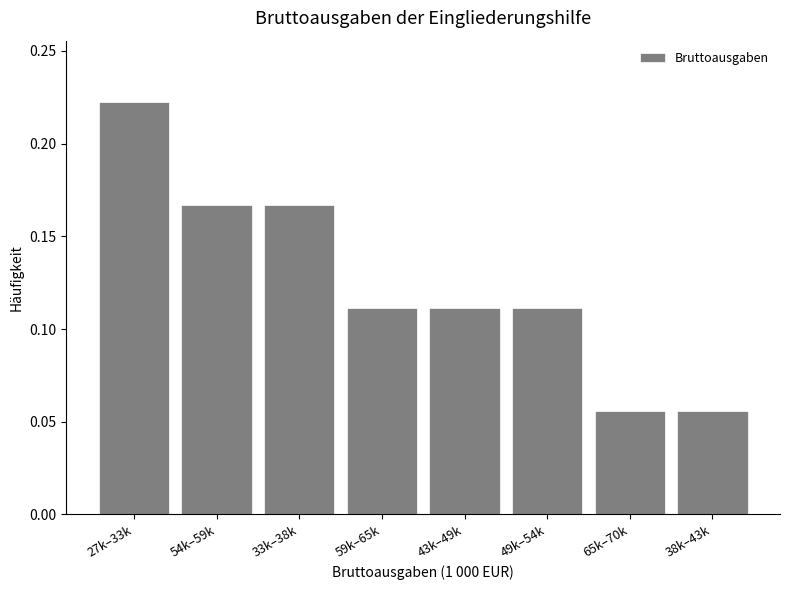

Is it true that the value at 59k–65k is 0.2?

False